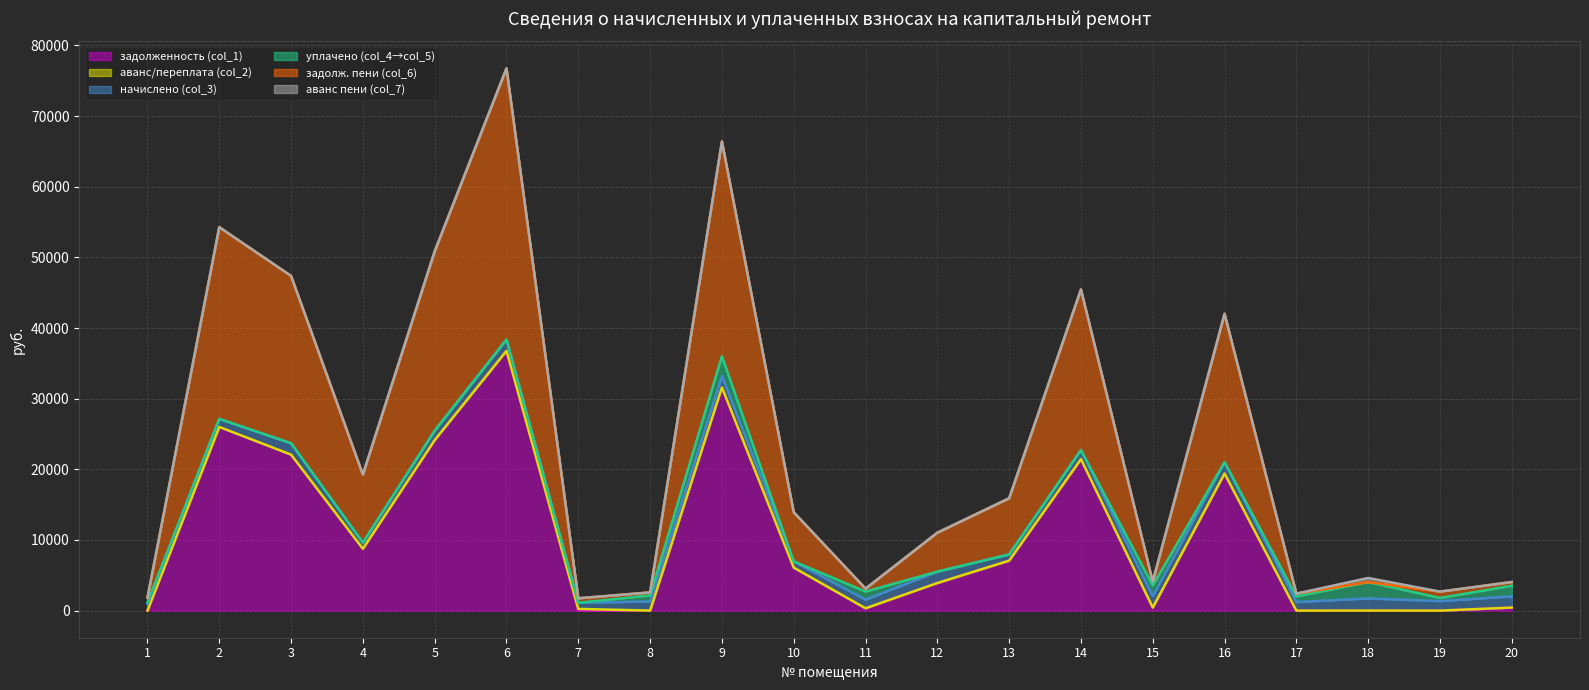

Which series has the largest total across all categories?

задолж. пени (col_6)